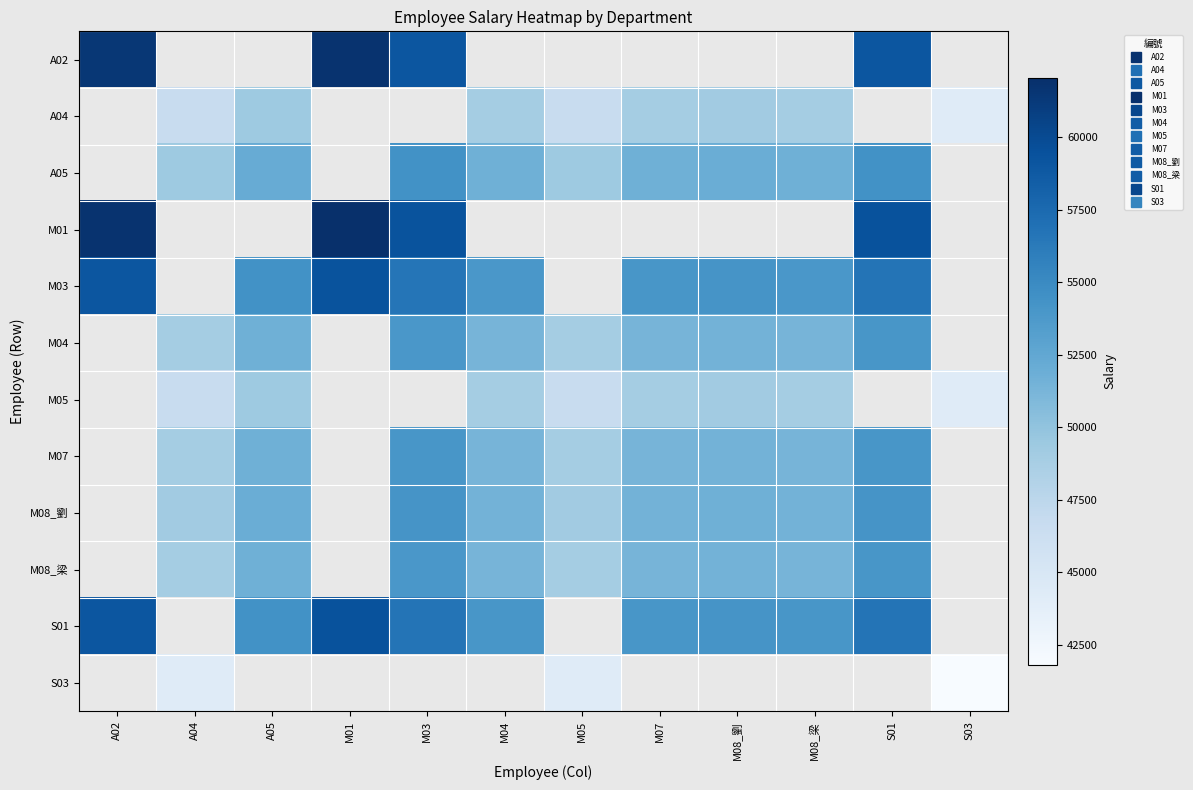

Read the M08_劉 value at A05.

51925.0